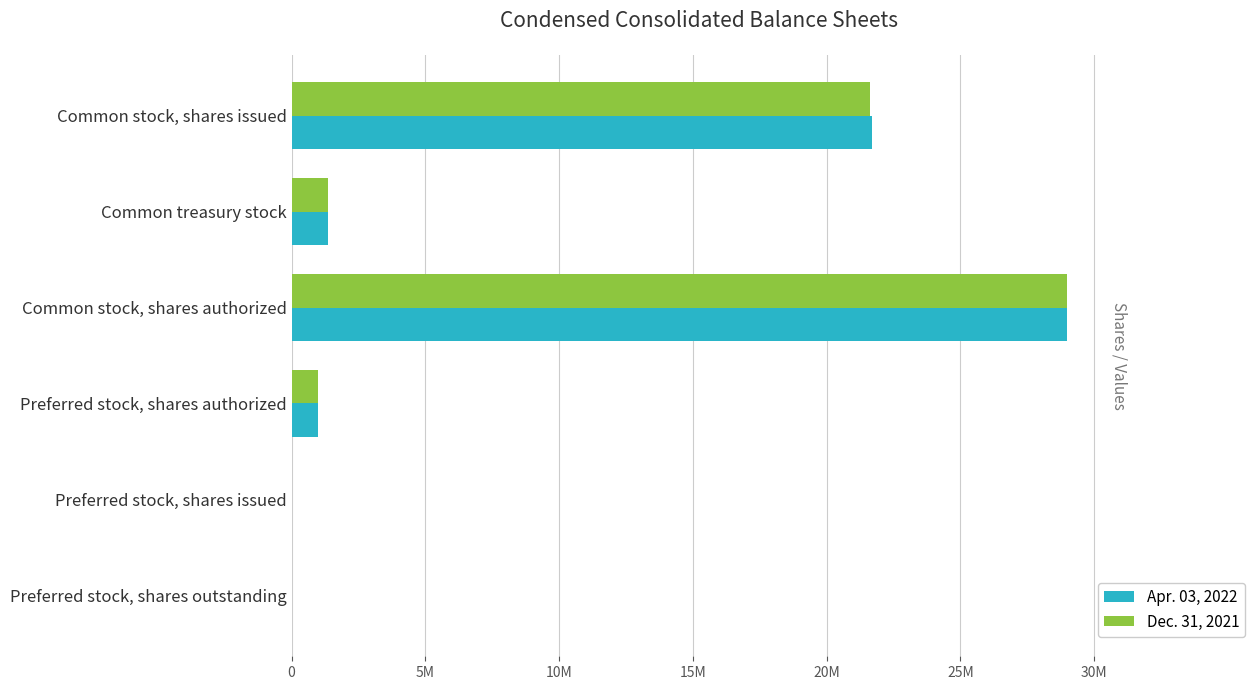

True or false: Dec. 31, 2021 has a value of 9244075 at Preferred stock, shares issued.

False